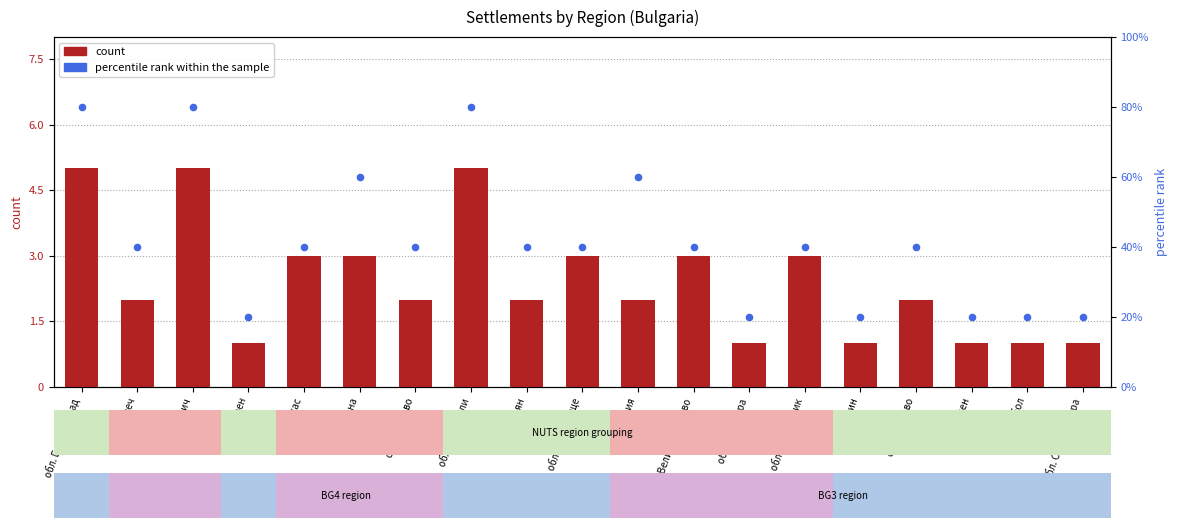

At which category is the sum across all series the highest?

обл. Благоевград